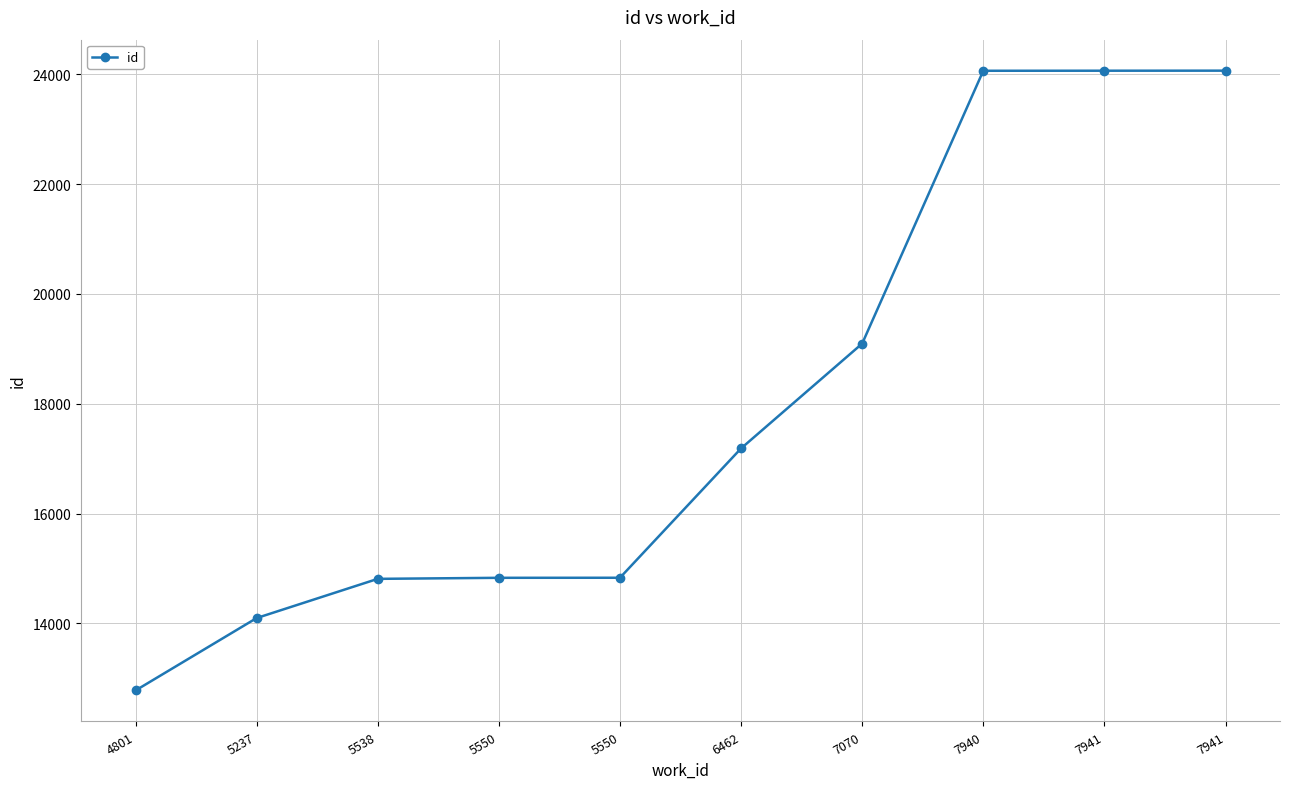

How many lines are shown in the chart?

1